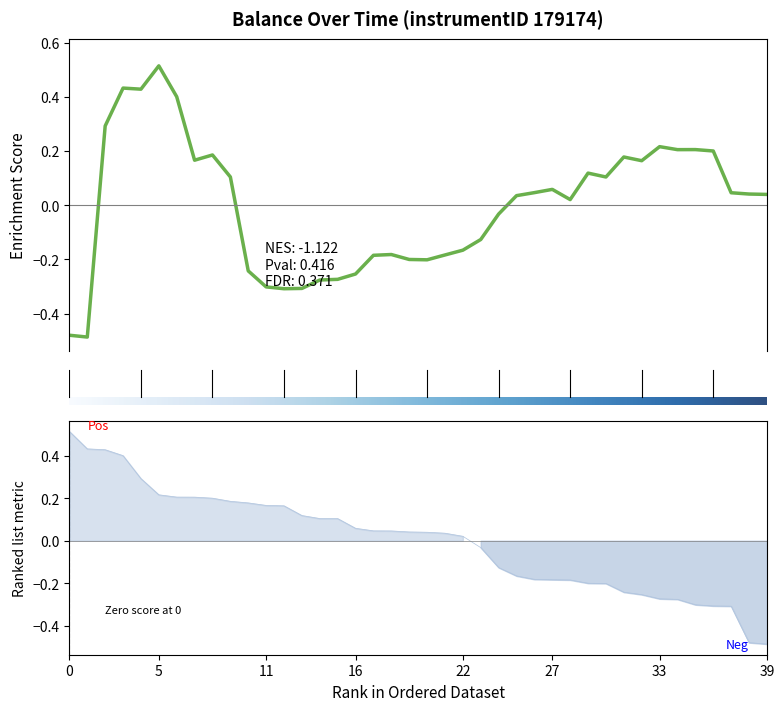

How many lines are shown in the chart?

1